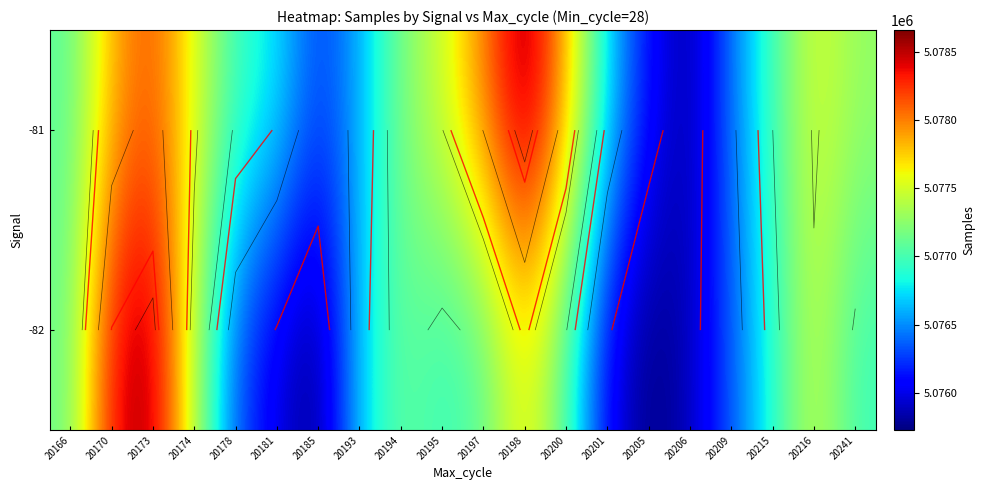

Which category has the lowest value in the -81 series?

20206